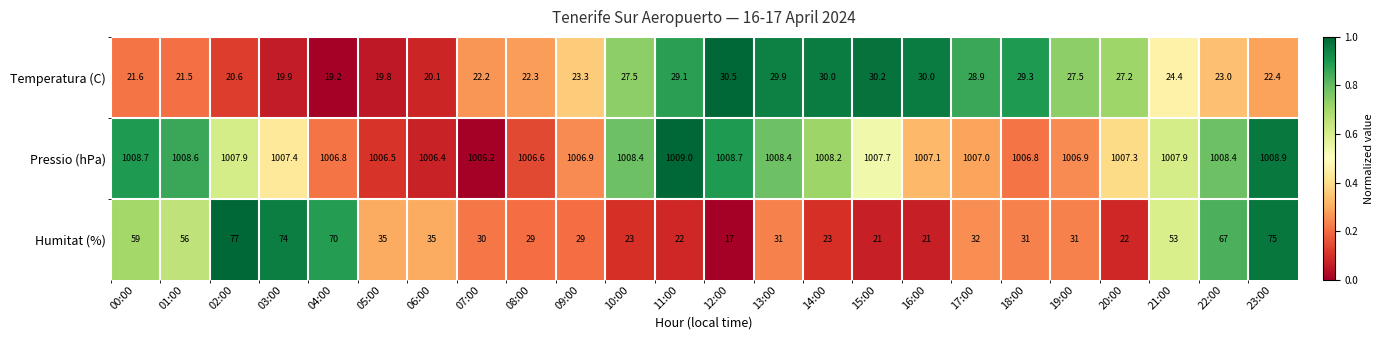

What is the average value of the Temperatura (C) series?

25.0